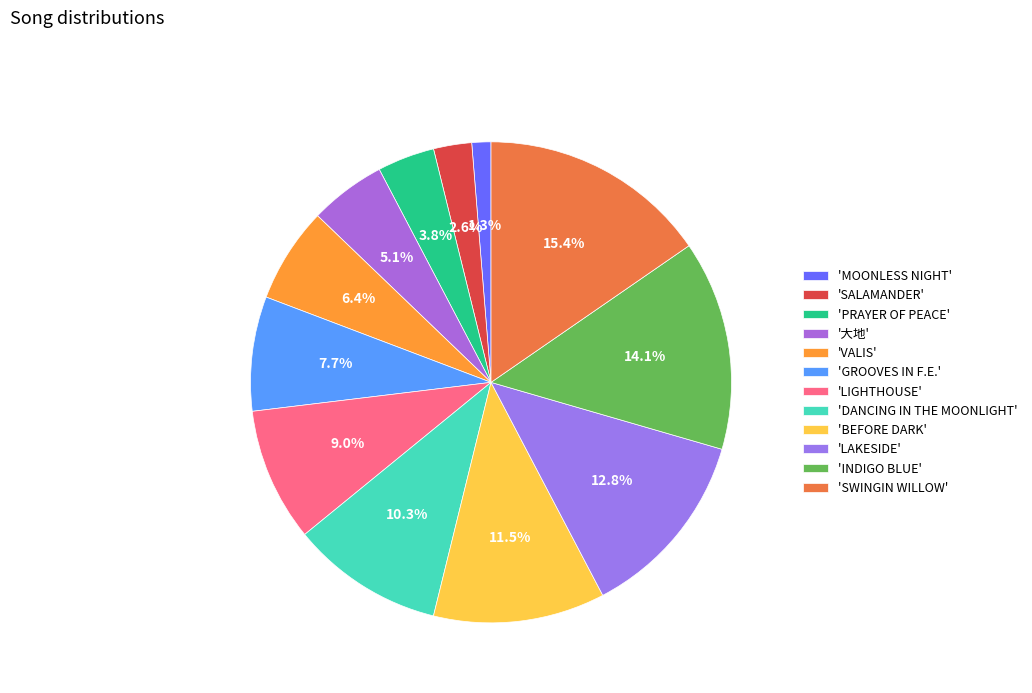

To the nearest percent, what is the difference between the largest and smallest slice percentages?

14%